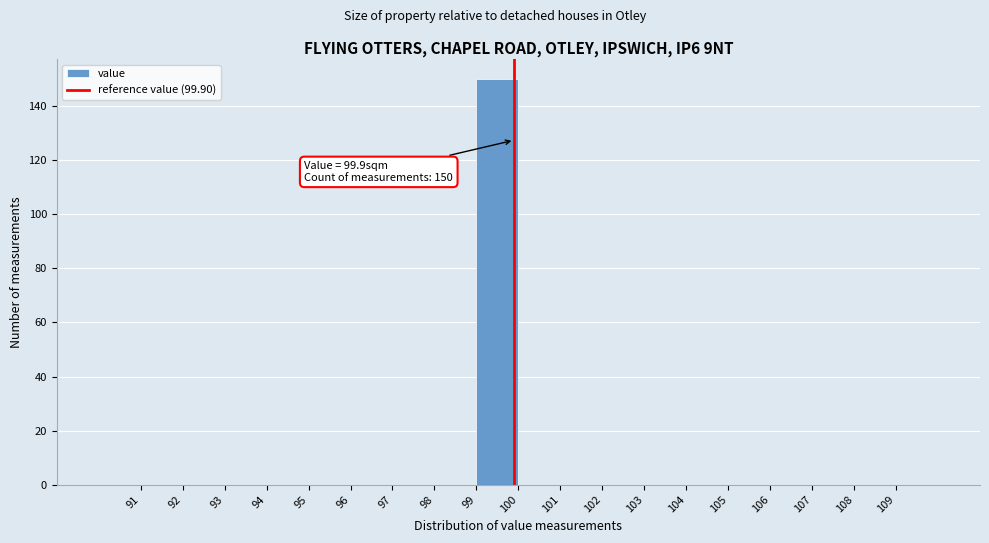

Which range on the x-axis has the tallest bar?

99 to 100